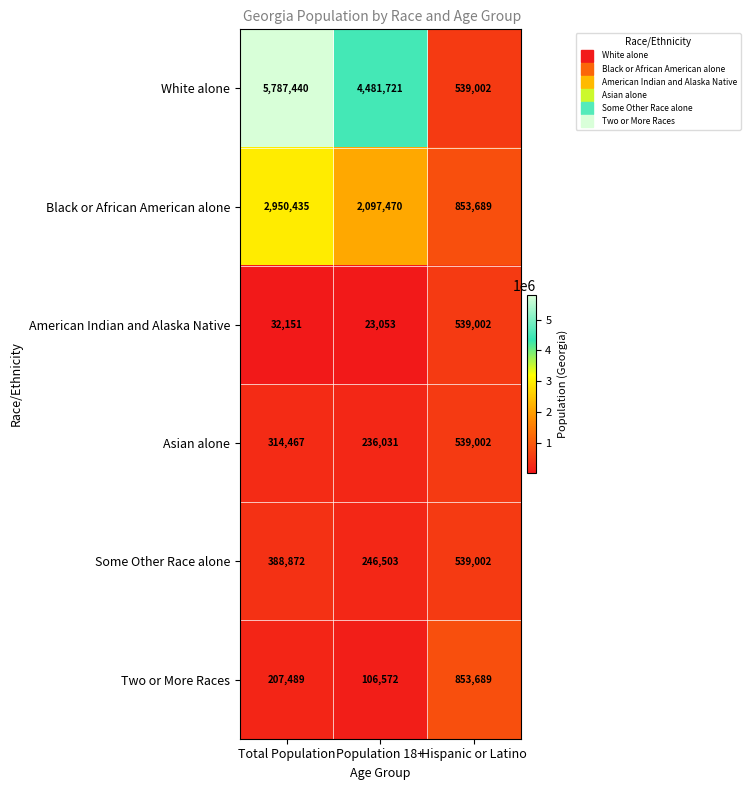

Where is White alone nearest to the value 3163221?

Population 18+